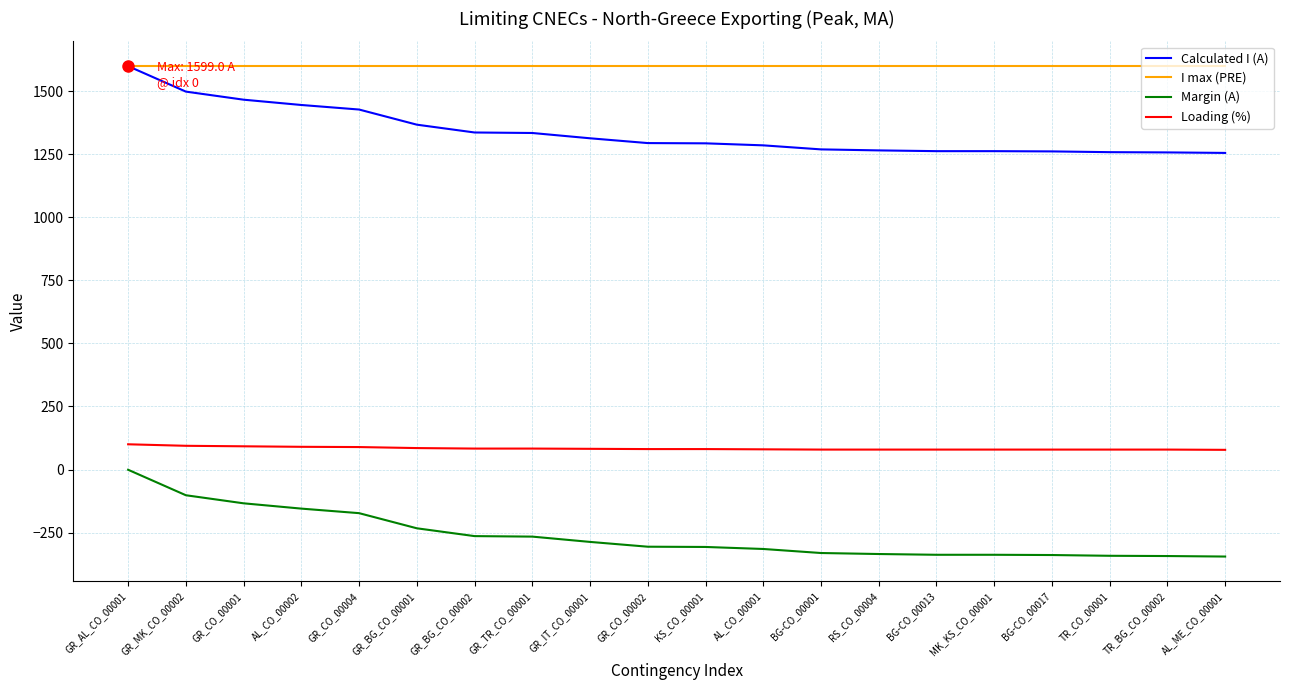

What is the average value of the Calculated I (A) series?

1337